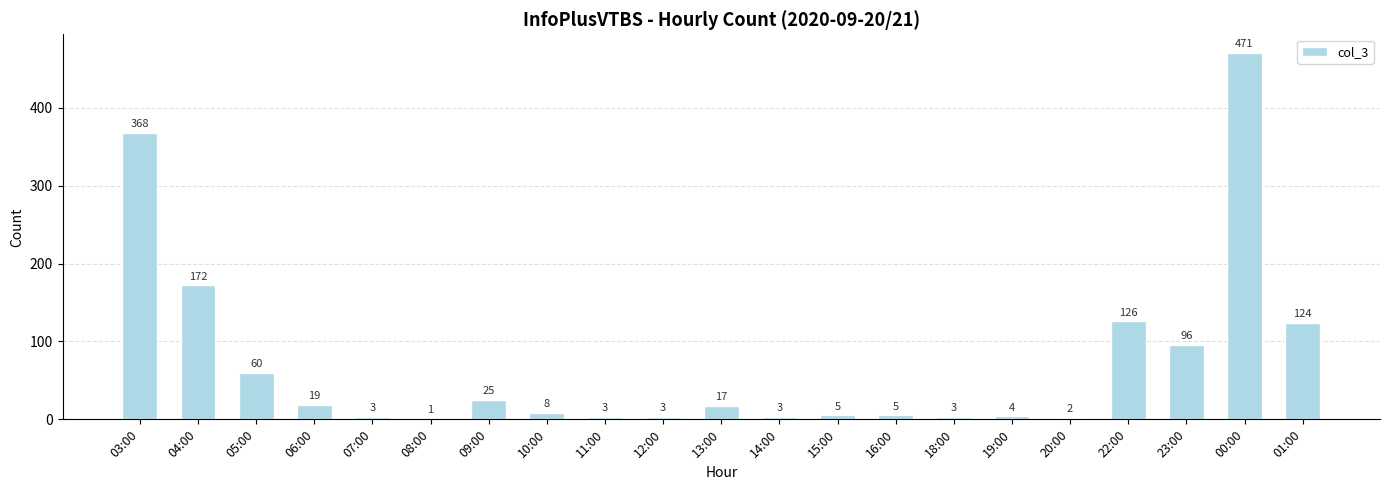

What is the ratio of the value at 06:00 to the value at 11:00?

6.3